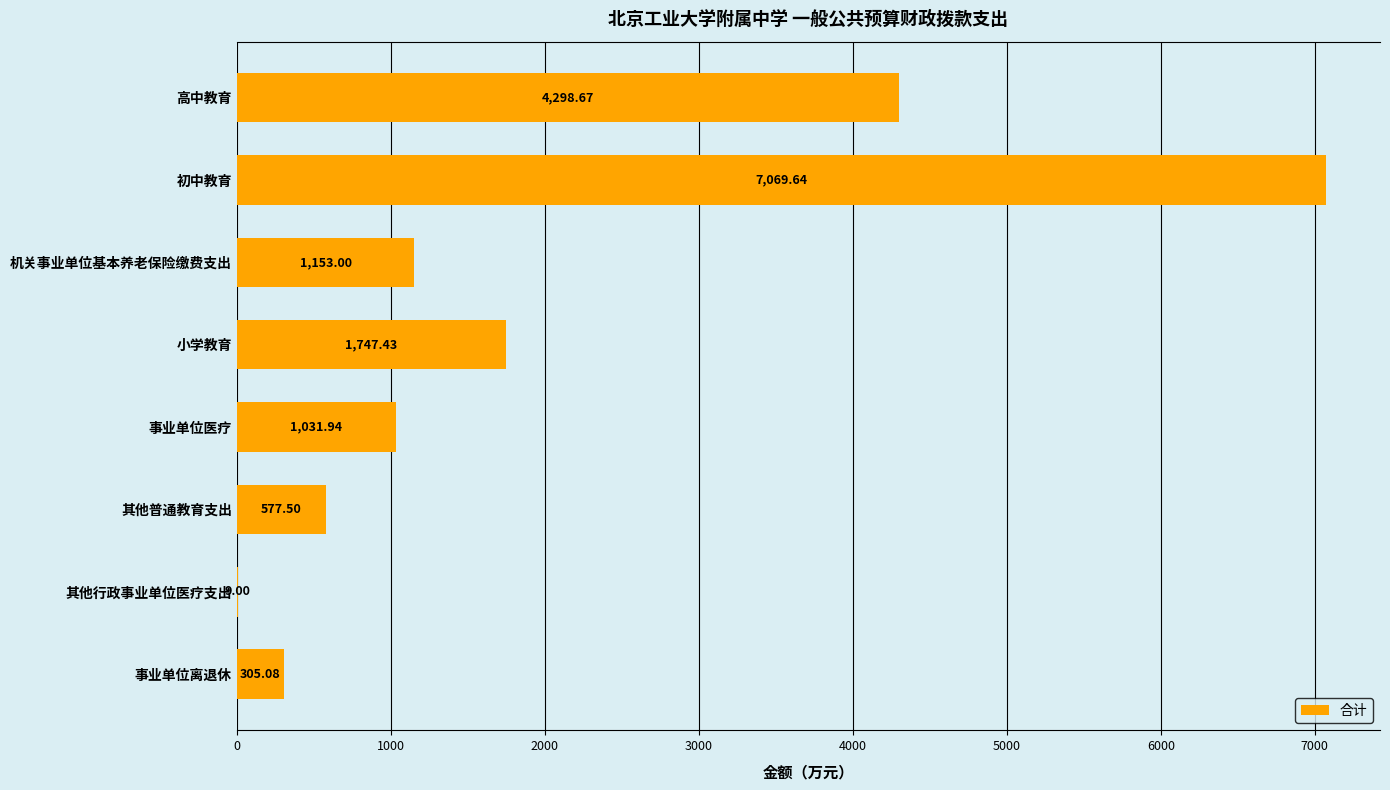

What is the change in value from 高中教育 to 事业单位离退休?

-3993.6